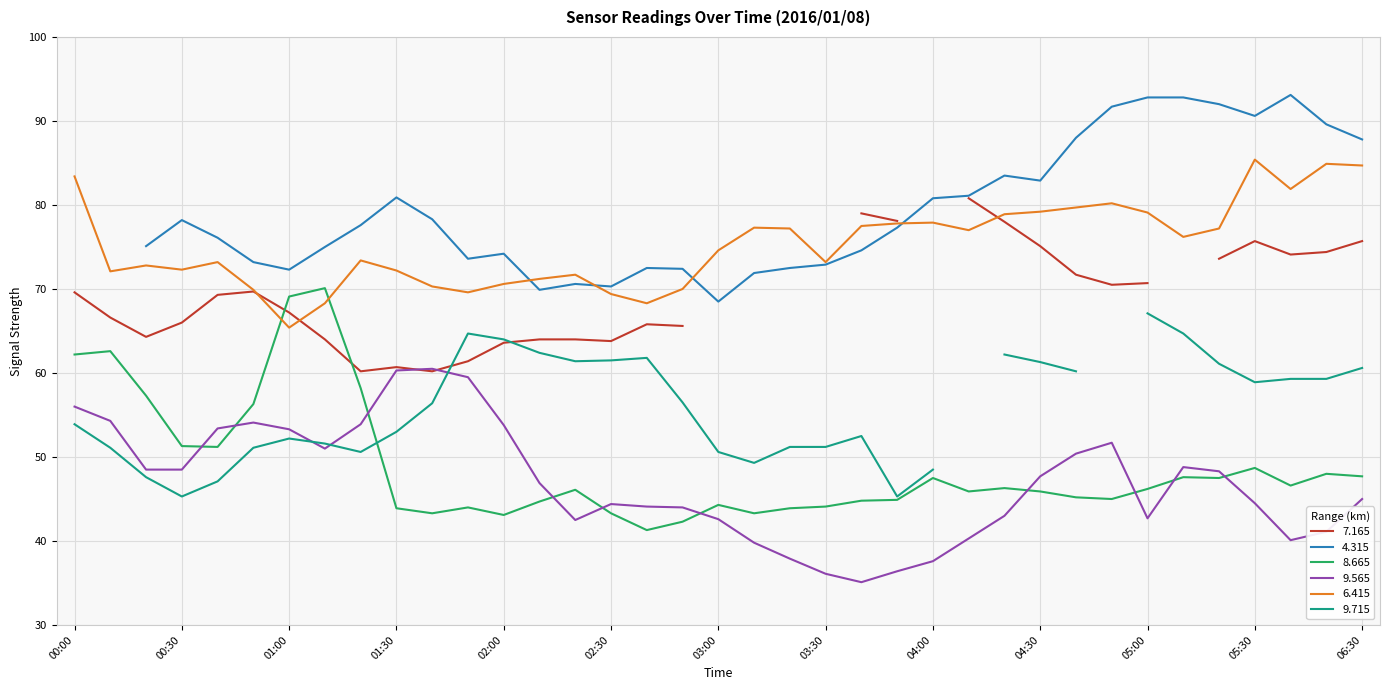

The value of 8.665 at 02:30 is 43.3. True or false?

True